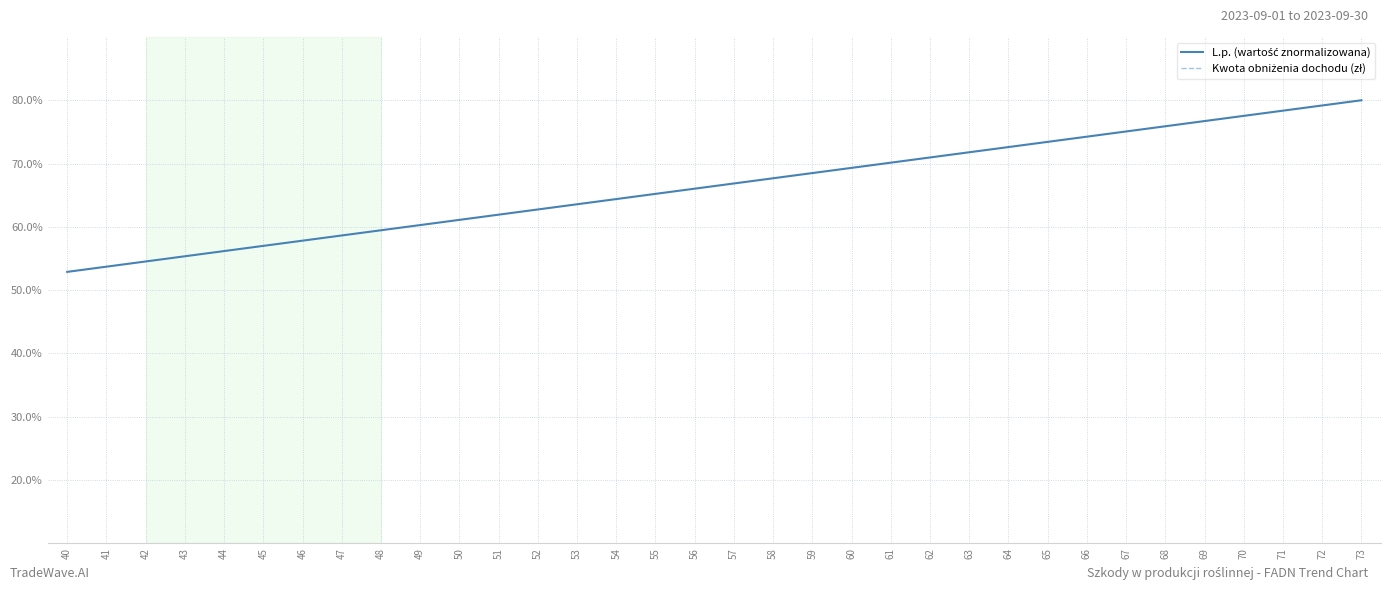

Rank the series by their average value, from lowest to highest.

Kwota obniżenia dochodu (zł), L.p. (wartość znormalizowana)